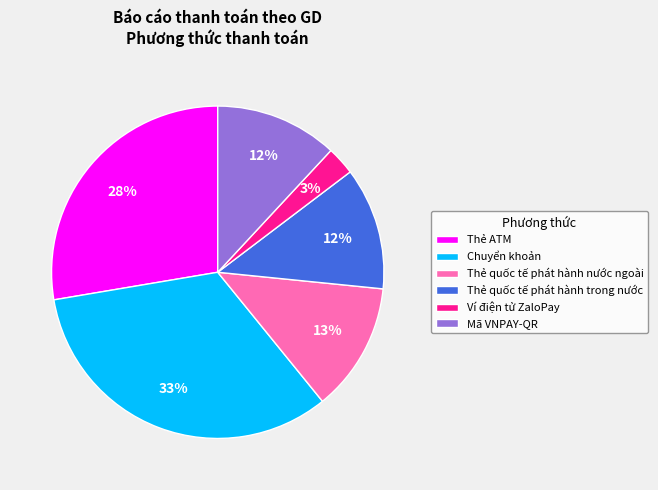

Is there a majority slice in this chart?

No